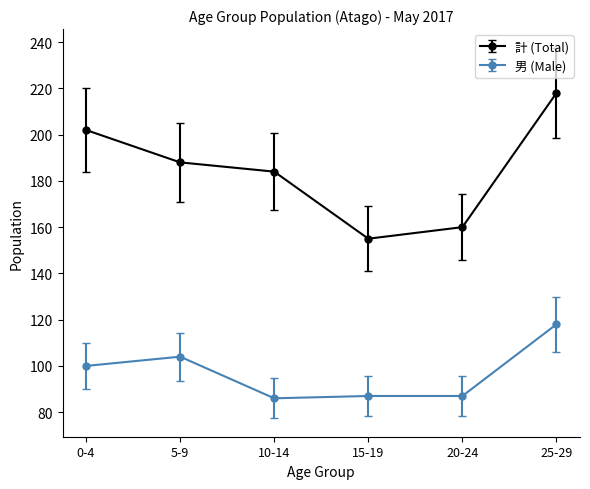

What is the minimum value for 計 (Total)?

155